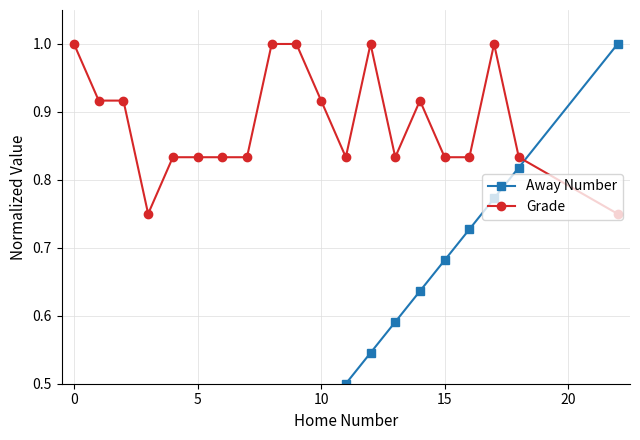

Reading left to right, extract all data points from this chart.

Away Number: 0.0	0.0	0.1	0.1	0.2	0.2	0.3	0.3	0.4	0.4	0.5	0.5	0.5	0.6	0.6	0.7	0.7	0.8	0.8	1.0
Grade: 1.0	0.9	0.9	0.8	0.8	0.8	0.8	0.8	1.0	1.0	0.9	0.8	1.0	0.8	0.9	0.8	0.8	1.0	0.8	0.8